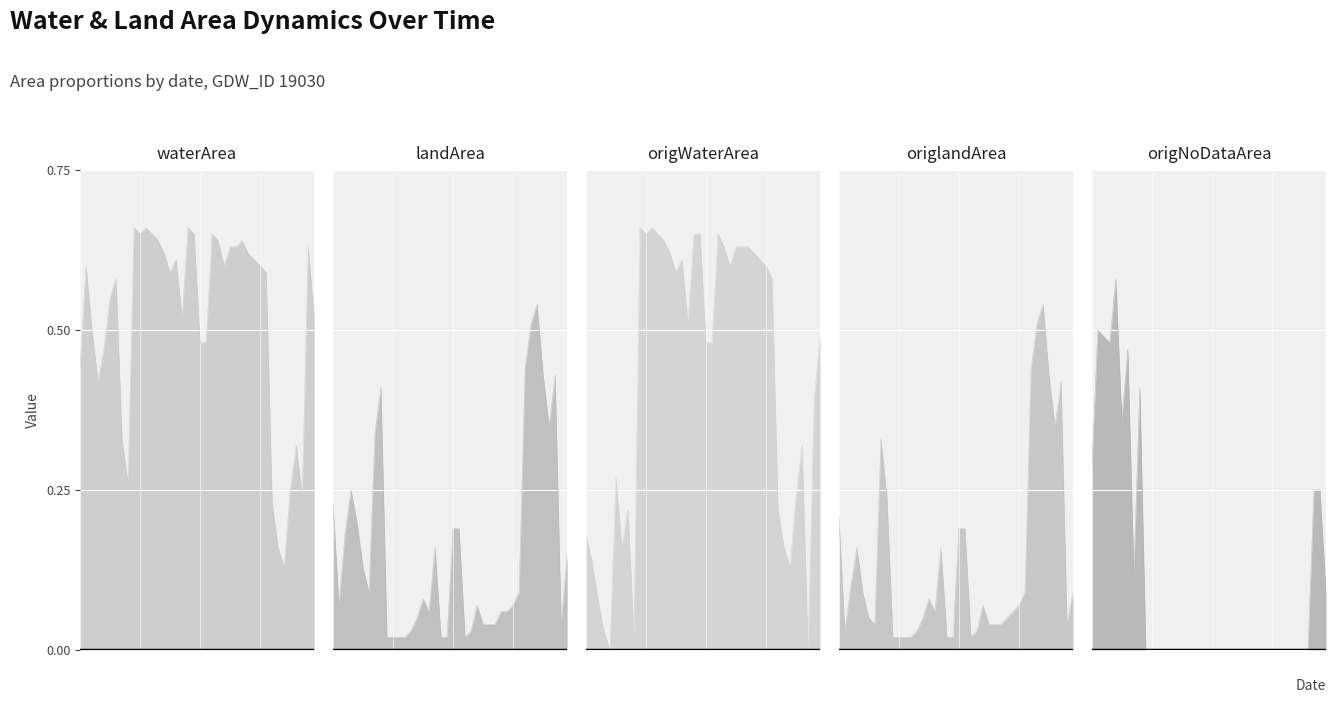

Reading left to right, what are all the values shown in this chart?

waterArea: 0.4	0.6	0.5	0.4	0.5	0.6	0.6	0.3	0.3	0.7	0.7	0.7	0.7	0.6	0.6	0.6	0.6	0.5	0.7	0.7	0.5	0.5	0.7	0.6	0.6	0.6	0.6	0.6	0.6	0.6	0.6	0.6	0.2	0.2	0.1	0.2	0.3	0.2	0.6	0.5
landArea: 0.2	0.1	0.2	0.2	0.2	0.1	0.1	0.3	0.4	0.0	0.0	0.0	0.0	0.0	0.1	0.1	0.1	0.2	0.0	0.0	0.2	0.2	0.0	0.0	0.1	0.0	0.0	0.0	0.1	0.1	0.1	0.1	0.4	0.5	0.5	0.4	0.3	0.4	0.0	0.1
origWaterArea: 0.2	0.1	0.1	0.0	0.0	0.3	0.2	0.2	0.0	0.7	0.7	0.7	0.7	0.6	0.6	0.6	0.6	0.5	0.7	0.7	0.5	0.5	0.7	0.6	0.6	0.6	0.6	0.6	0.6	0.6	0.6	0.6	0.2	0.2	0.1	0.2	0.3	0.0	0.4	0.5
origlandArea: 0.2	0.0	0.1	0.2	0.1	0.1	0.0	0.3	0.2	0.0	0.0	0.0	0.0	0.0	0.1	0.1	0.1	0.2	0.0	0.0	0.2	0.2	0.0	0.0	0.1	0.0	0.0	0.0	0.1	0.1	0.1	0.1	0.4	0.5	0.5	0.4	0.3	0.4	0.0	0.1
origNoDataArea: 0.3	0.5	0.5	0.5	0.6	0.4	0.5	0.1	0.4	0.0	0.0	0.0	0.0	0.0	0.0	0.0	0.0	0.0	0.0	0.0	0.0	0.0	0.0	0.0	0.0	0.0	0.0	0.0	0.0	0.0	0.0	0.0	0.0	0.0	0.0	0.0	0.0	0.2	0.2	0.1